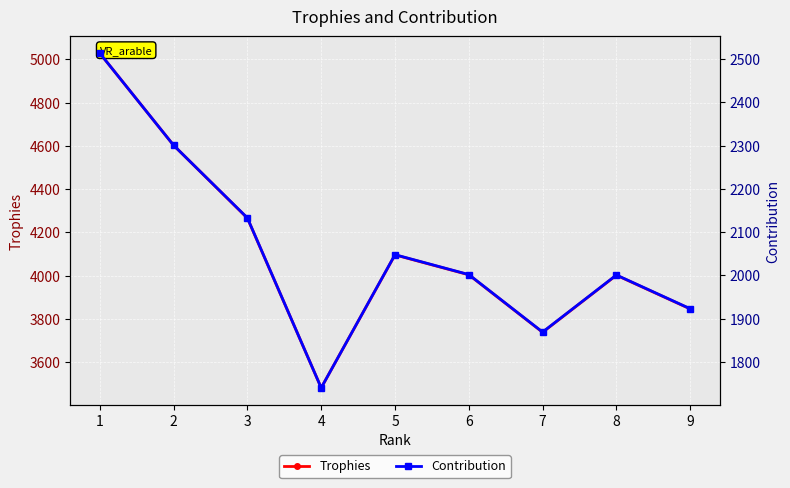

What are all the series names shown in the legend?

Trophies, Contribution